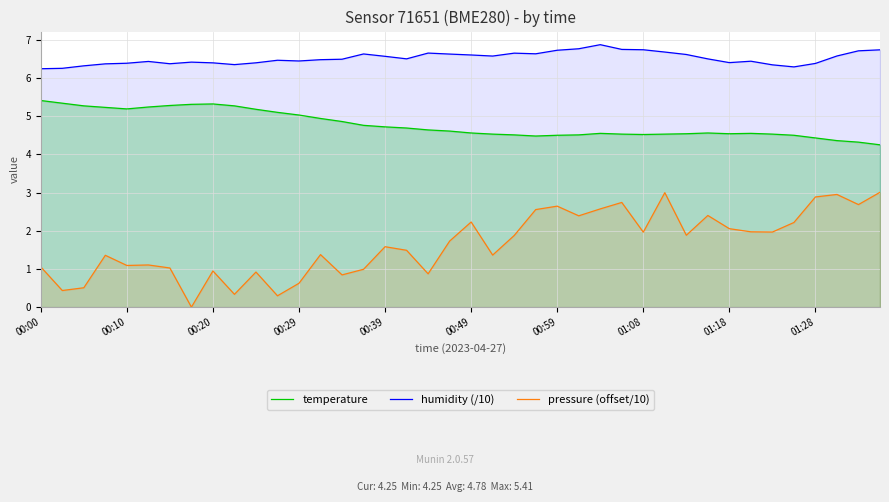

How many values in pressure (offset/10) are above zero?

39